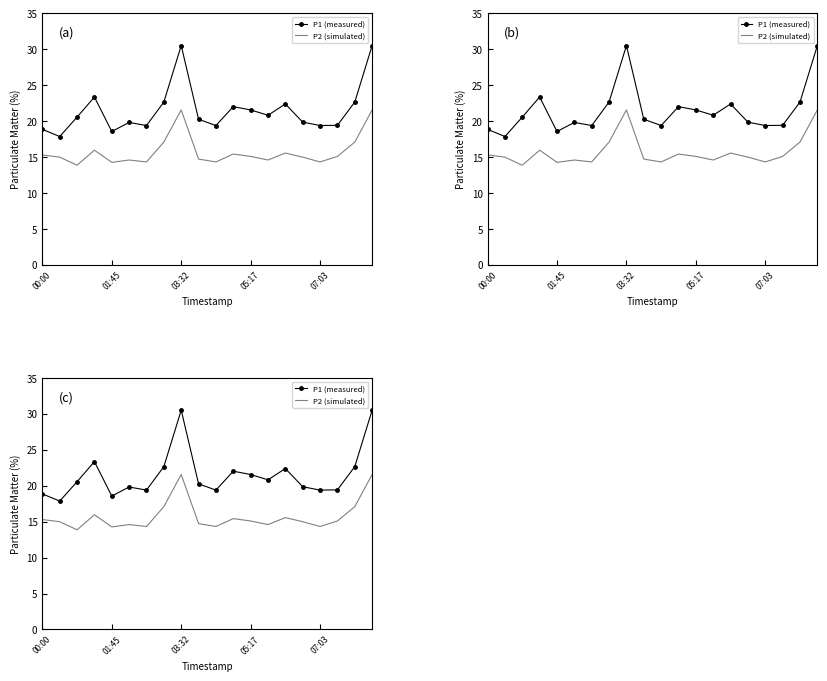

What is the total value across all series at 15?

34.9